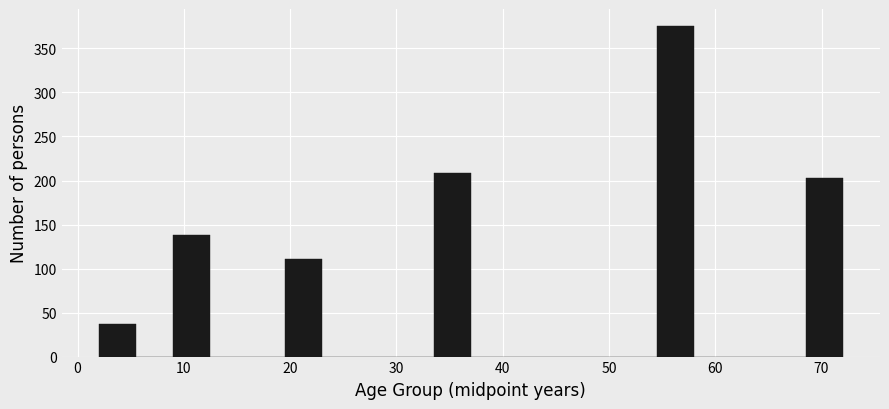

Read against the x-axis, roughly where is the centre of the tallest bar?

56